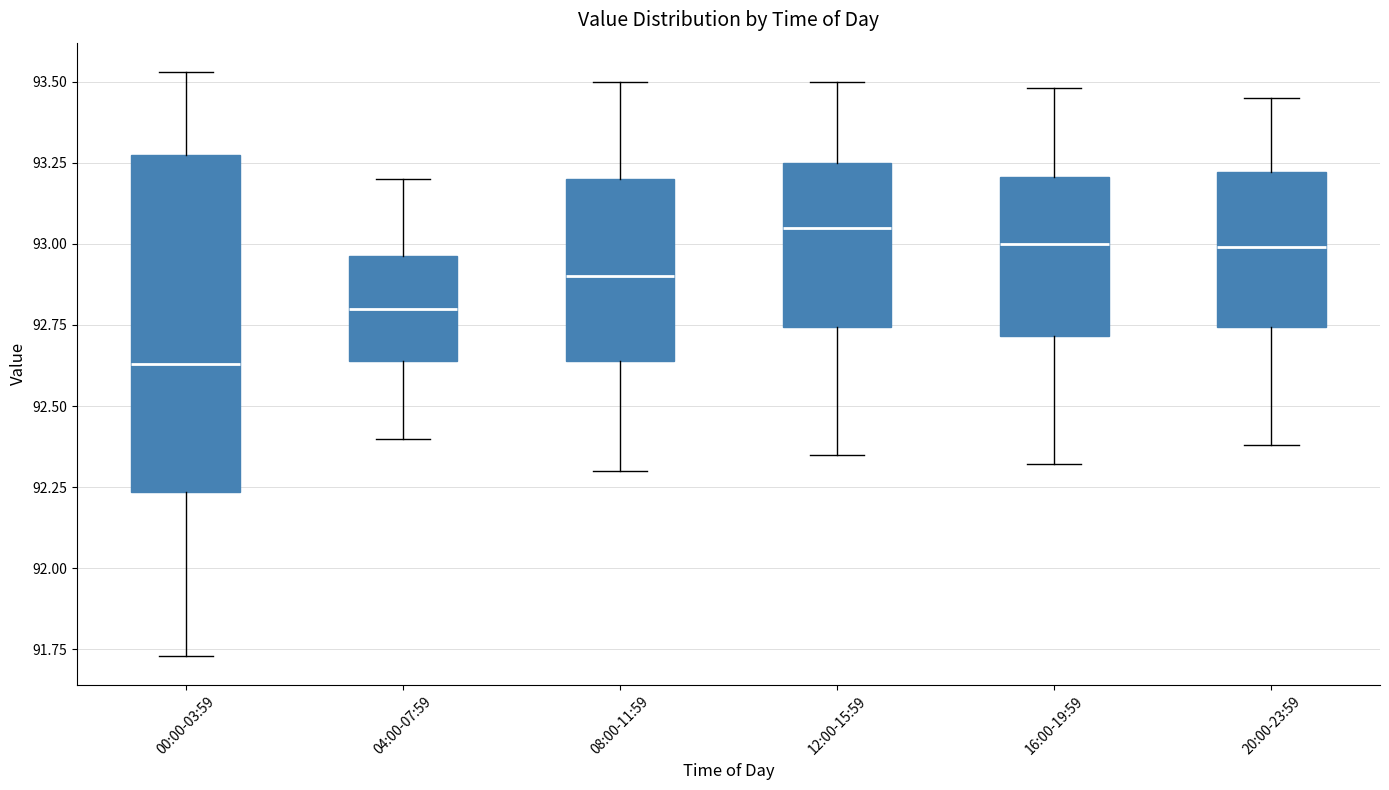

Where is the lower edge of the box for 12:00-15:59 on the y-axis? The values are not printed on the chart, so give them approximately, as read against the axis.

92.75